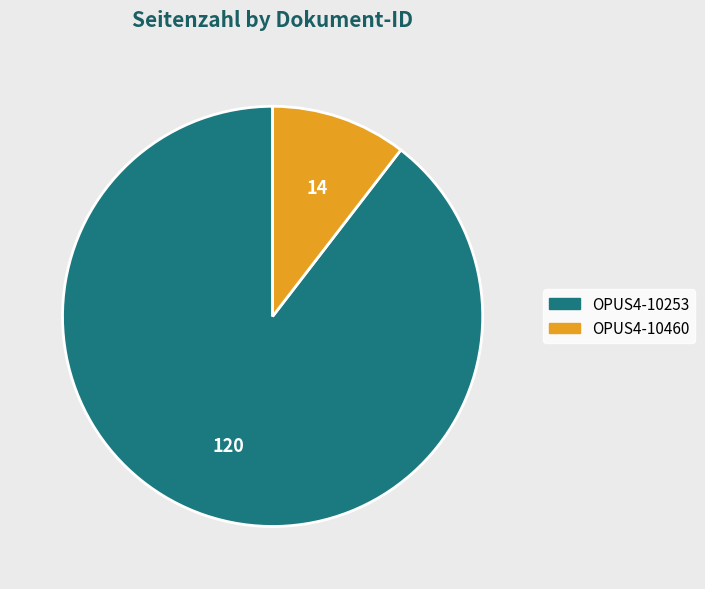

Which has a higher value, OPUS4-10253 or OPUS4-10460?

OPUS4-10253